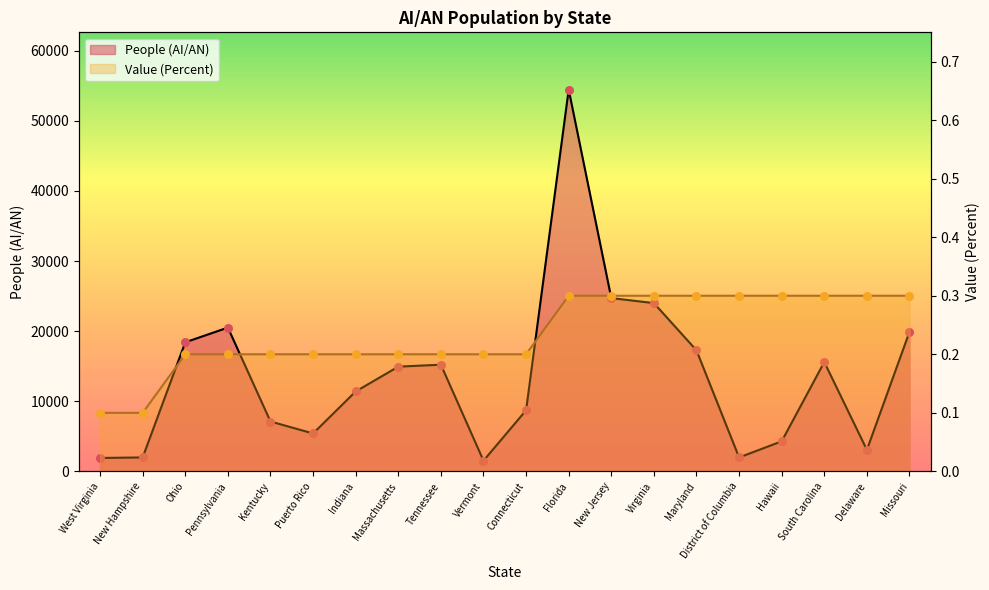

At which category is the sum across all series the highest?

Florida